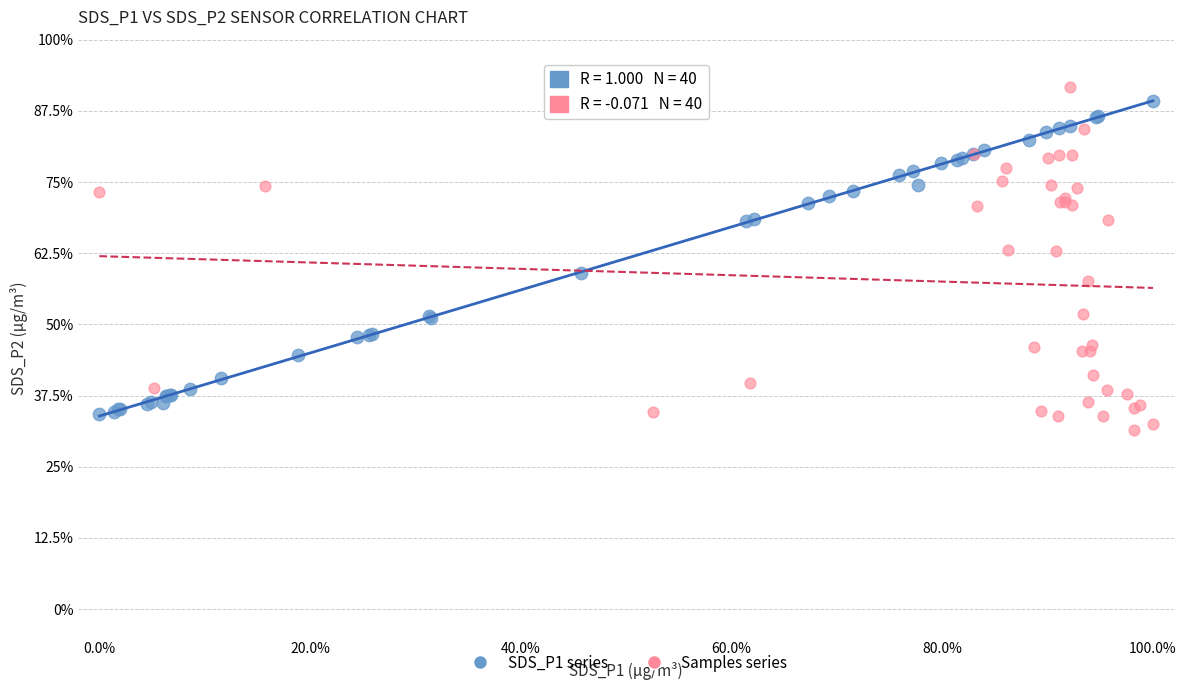

Which series has the largest Y range (max minus min)?

Samples series